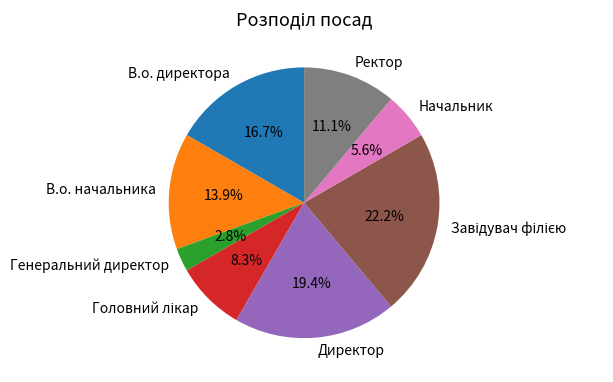

The Начальник slice represents 1% of the pie. True or false?

False